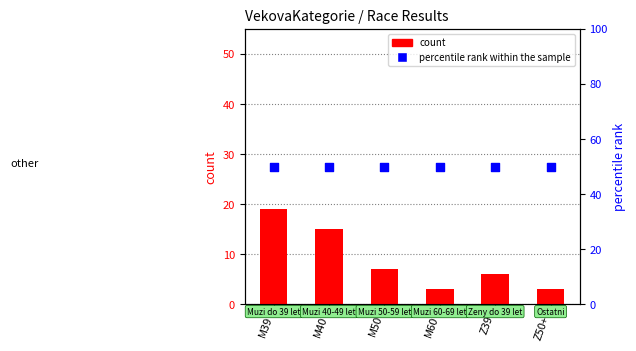

Is the value of count at Z50+ greater than the value of percentile rank within the sample at Z39?

No